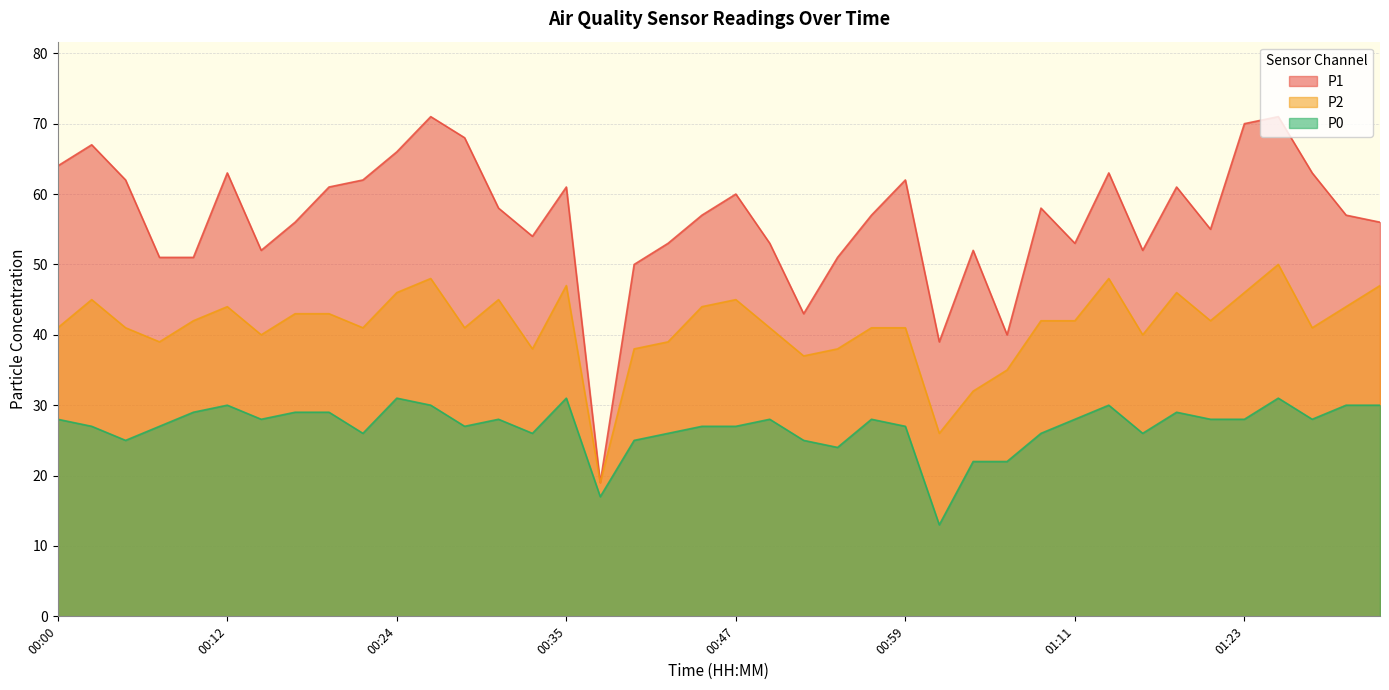

Does the chart have visible grid lines?

Yes